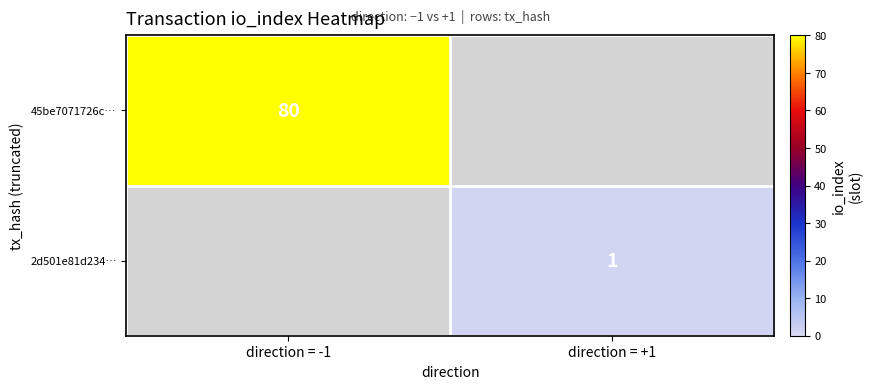

At which category does the chart reach its peak across all series?

direction = -1